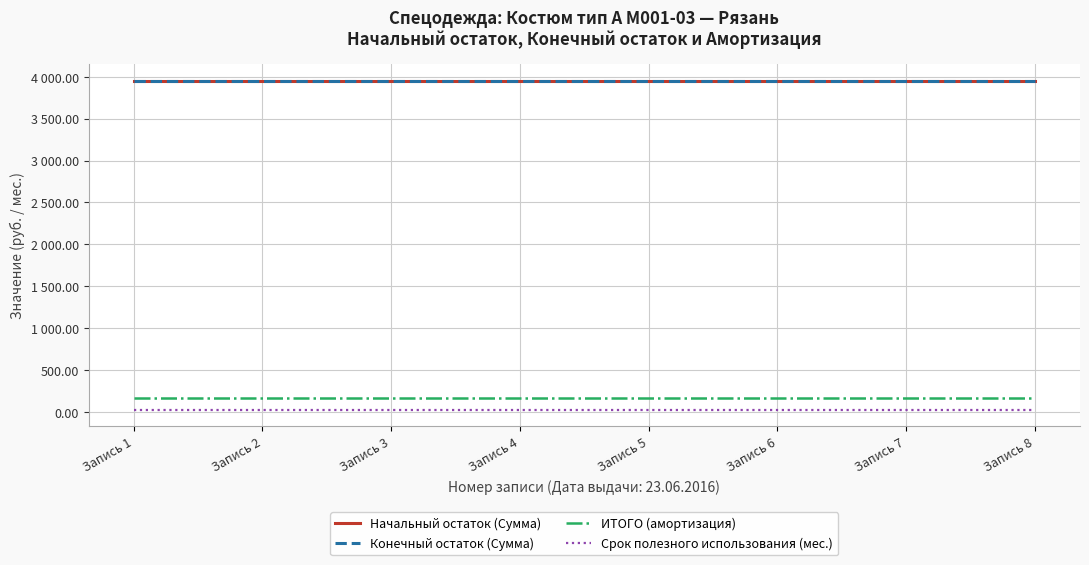

Where is Срок полезного использования (мес.) nearest to the value 24?

Запись 1